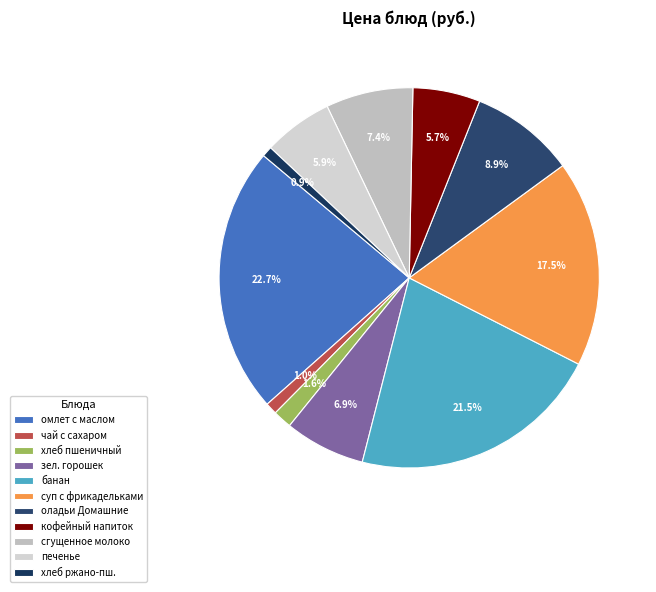

What percentage is the сгущенное молоко slice, to the nearest percent?

7%